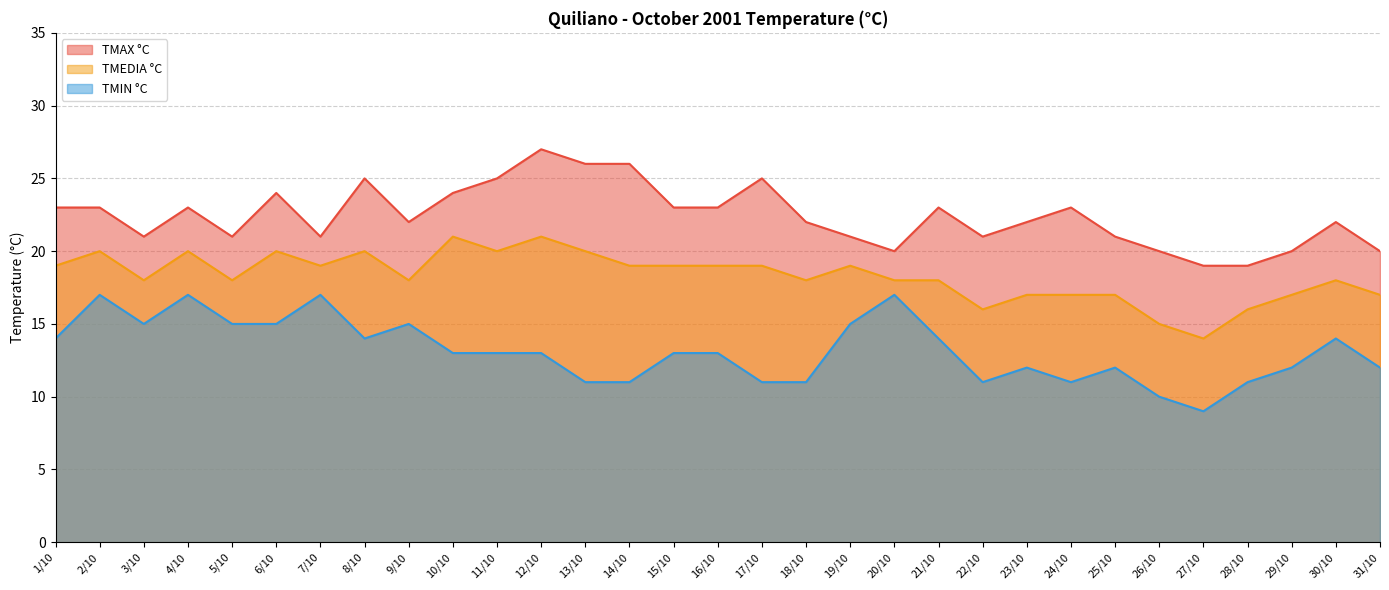

The value of TMEDIA °C at 4/10 is 20. True or false?

True